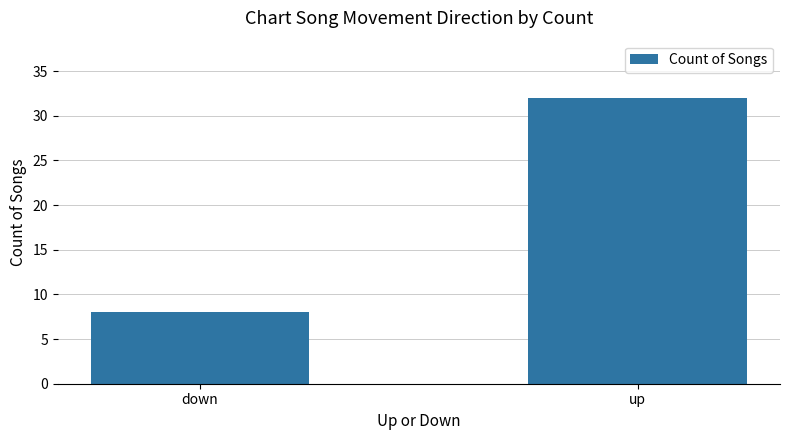

What is the change in value from down to up?

+24